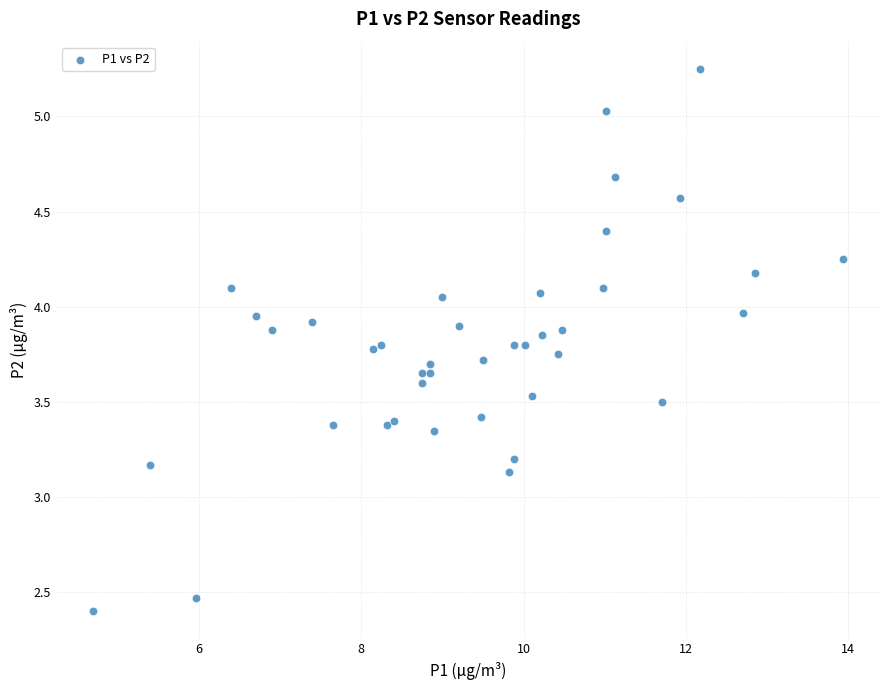

What Y value in the scatter plot is closest to 3?

3.1